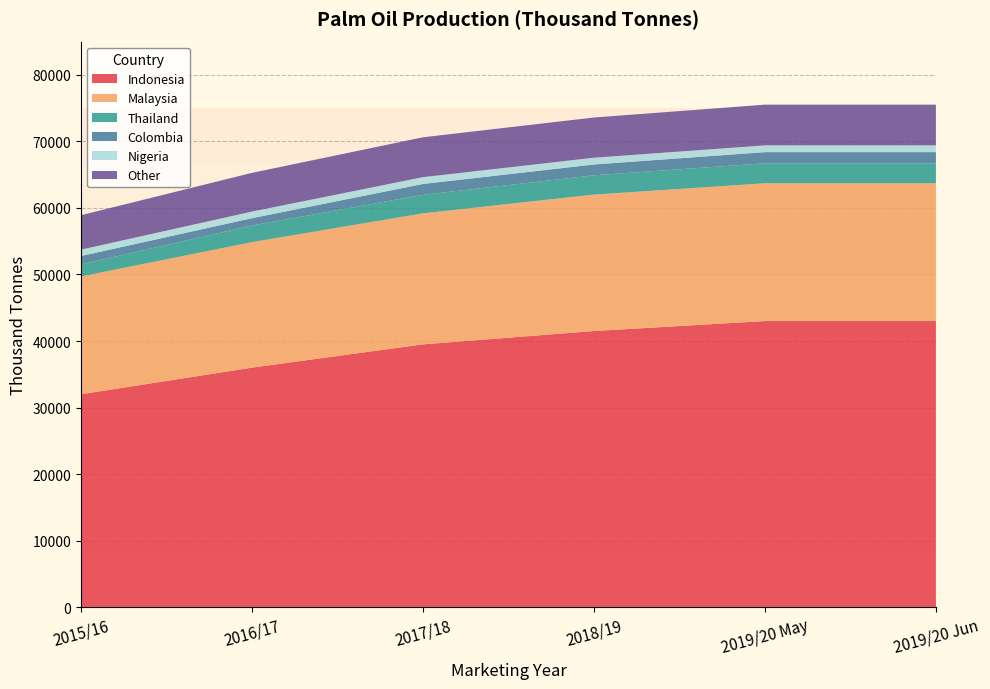

Reading left to right, extract all data points from this chart.

Indonesia: 32000	36000	39500	41500	43000	43000
Malaysia: 17700	18858	19683	20500	20700	20700
Thailand: 1804	2500	2780	2900	3000	3000
Colombia: 1268	1099	1633	1625	1680	1680
Nigeria: 955	990	1025	1015	1015	1015
Other: 5174	5820	5989	6040	6119	6119